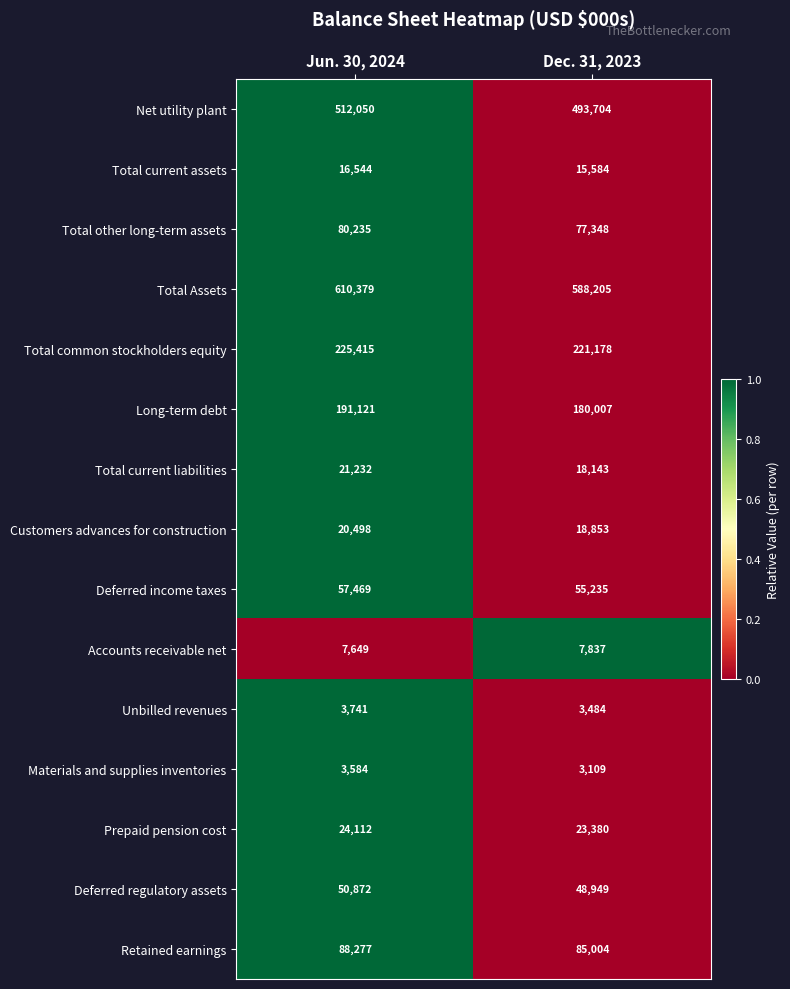

Reading right to left, transcribe all the data shown in this chart.

Net utility plant: 493704	512050
Total current assets: 15584	16544
Total other long-term assets: 77348	80235
Total Assets: 588205	610379
Total common stockholders equity: 221178	225415
Long-term debt: 180007	191121
Total current liabilities: 18143	21232
Customers advances for construction: 18853	20498
Deferred income taxes: 55235	57469
Accounts receivable net: 7837	7649
Unbilled revenues: 3484	3741
Materials and supplies inventories: 3109	3584
Prepaid pension cost: 23380	24112
Deferred regulatory assets: 48949	50872
Retained earnings: 85004	88277